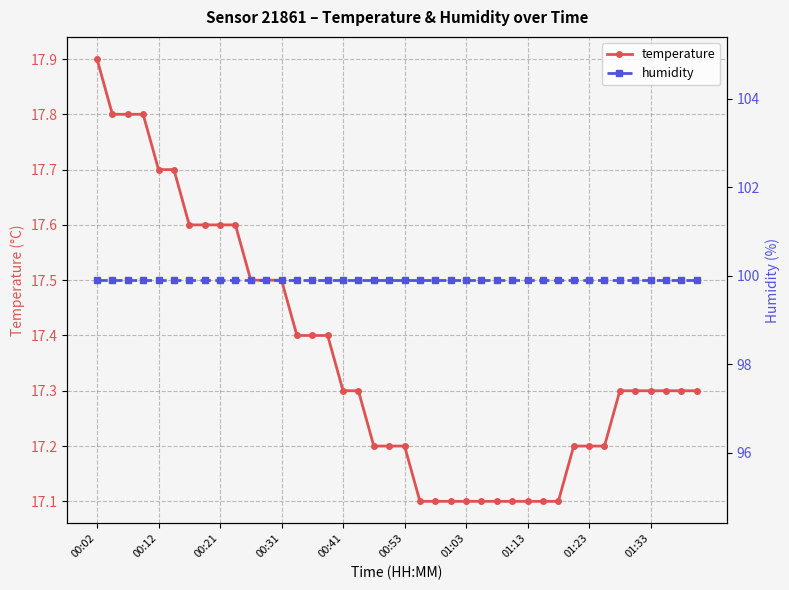

Which category has the lowest value in the humidity series?

00:02